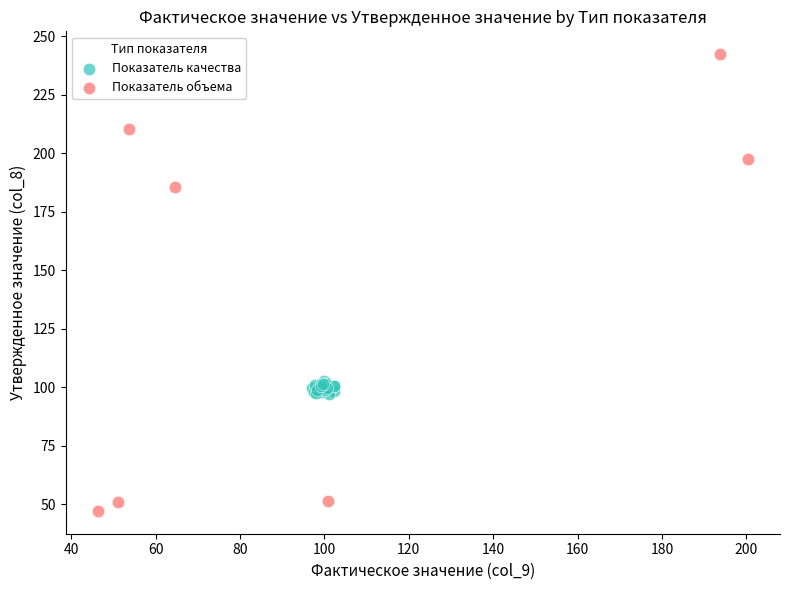

Which series reaches the minimum Y coordinate?

Показатель объема